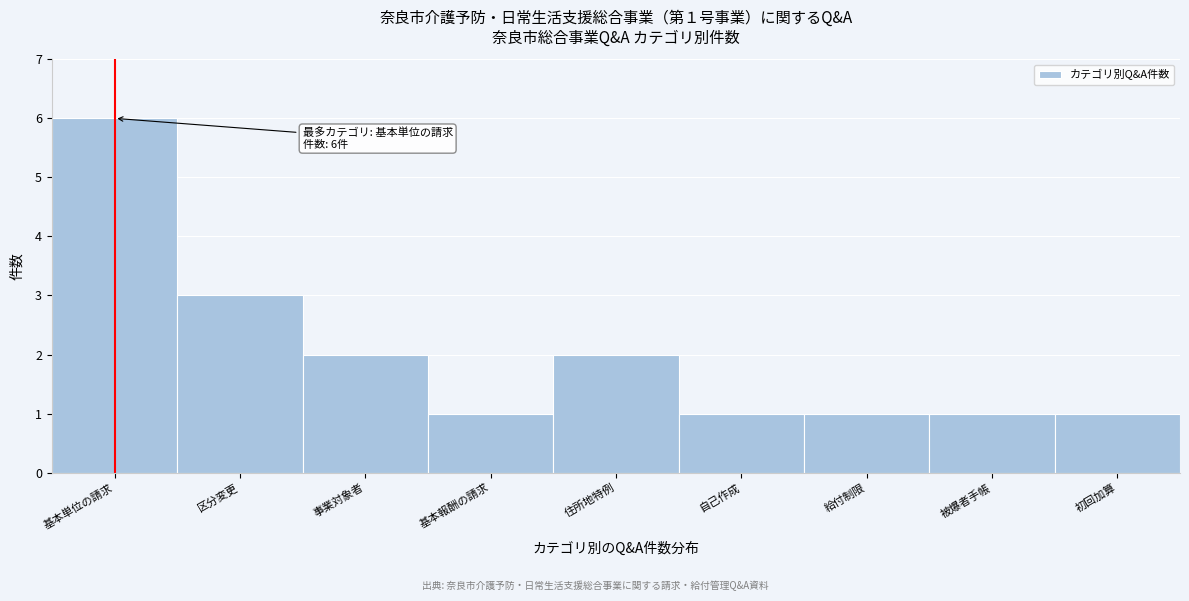

Reading left to right, what are all the values shown in this chart?

6	3	2	1	2	1	1	1	1